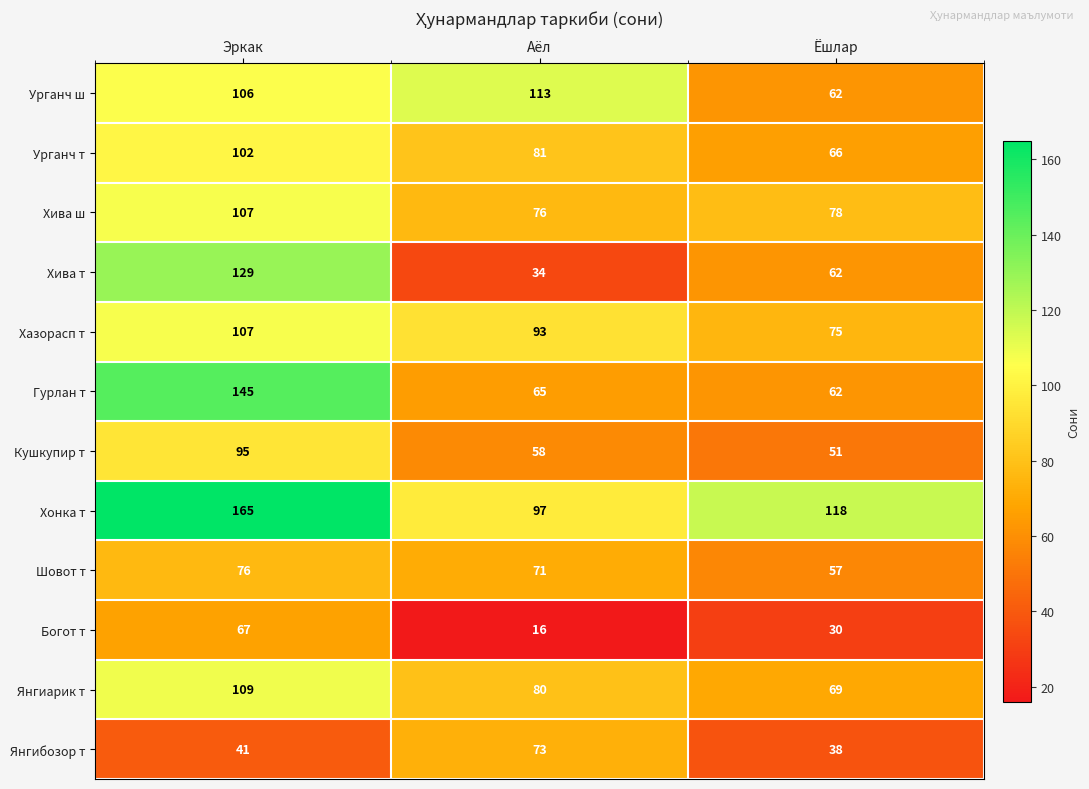

At which category is the sum across all series the highest?

Эркак